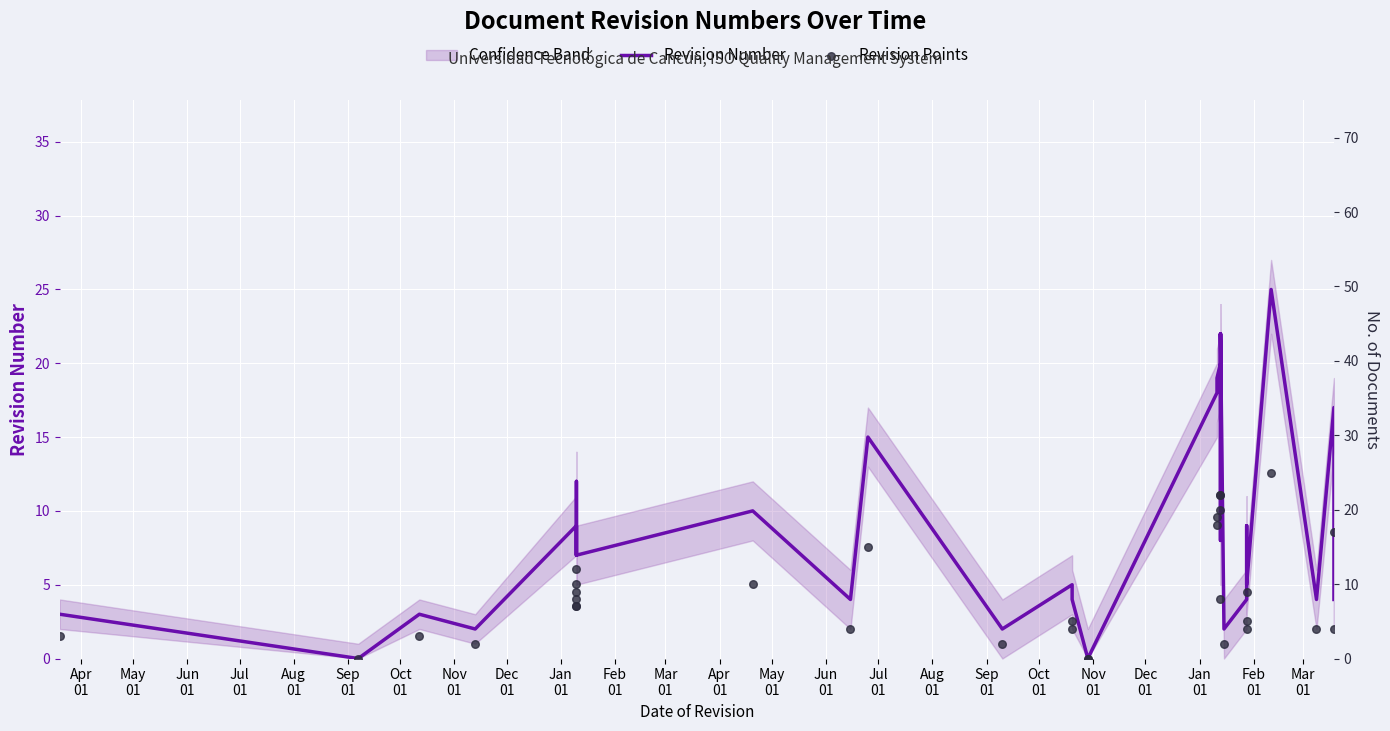

Which series has the widest spread of Y values?

Revision Number